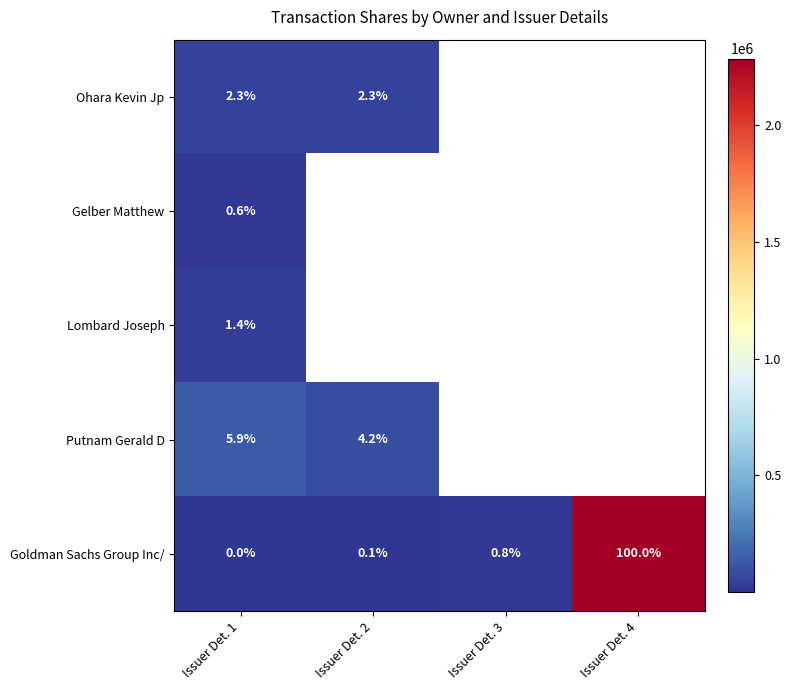

Which has a higher value, Issuer Det. 1 or Issuer Det. 3?

Issuer Det. 3